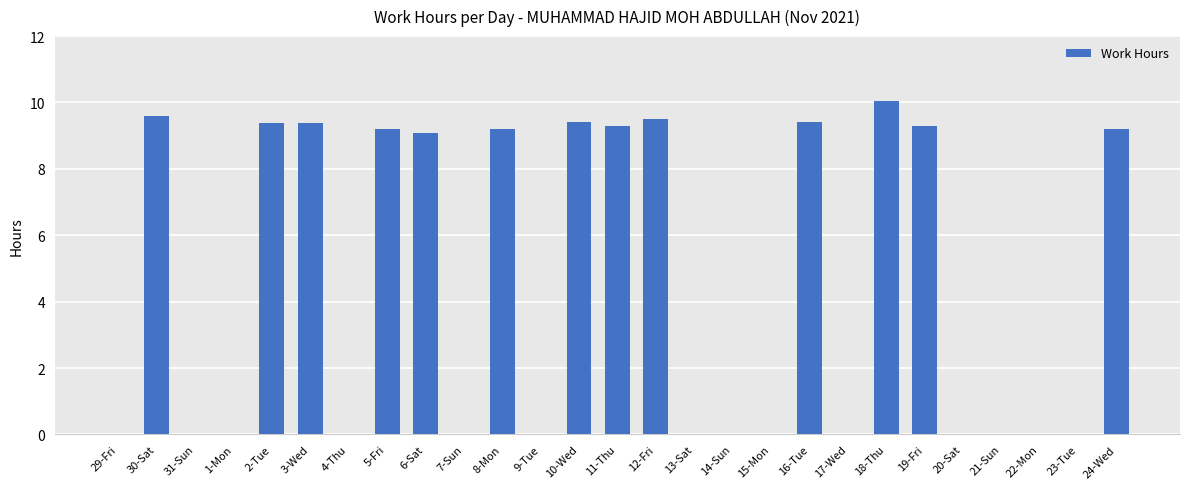

Is it true that the value at 19-Fri is 3.8?

False